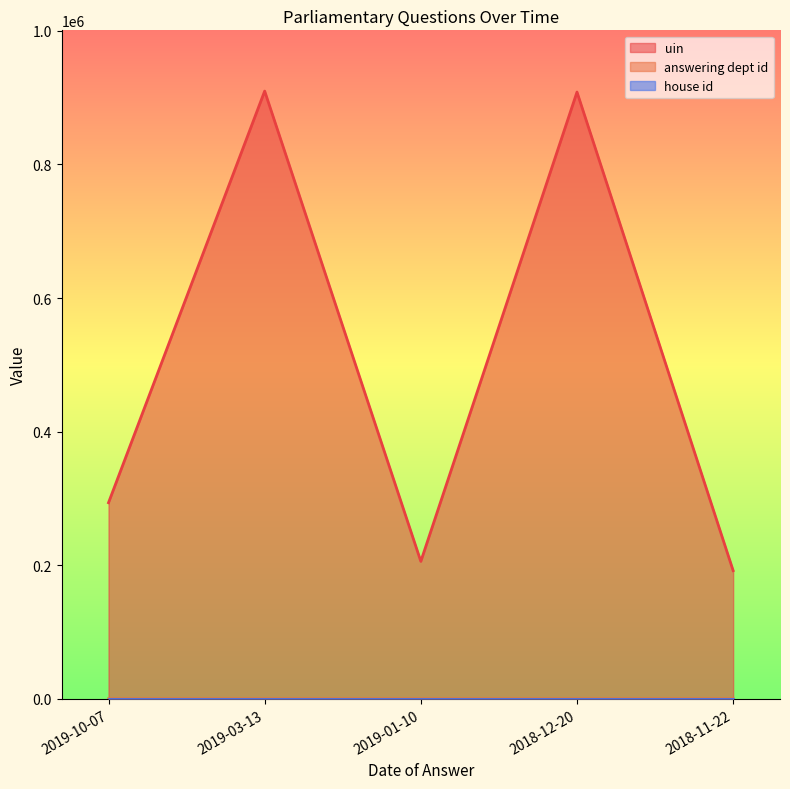

Which has a higher value, 2019-10-07 or 2019-01-10?

2019-10-07